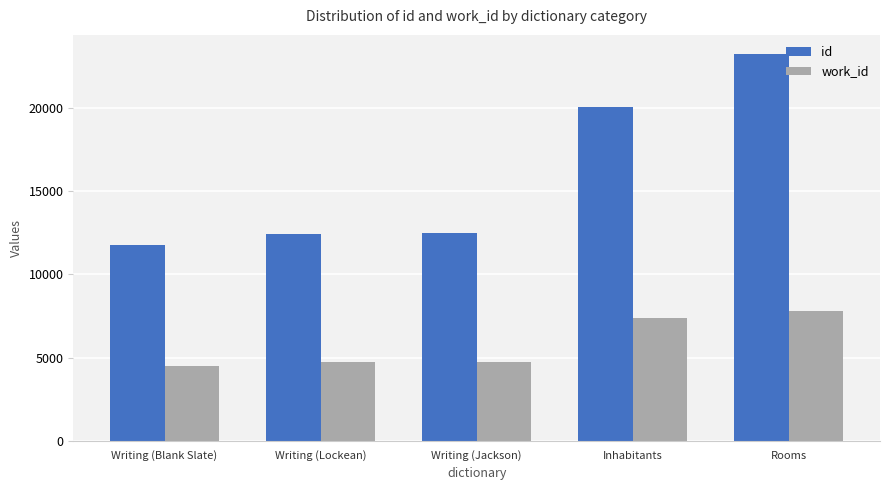

Rank the series by their average value, from highest to lowest.

id, work_id